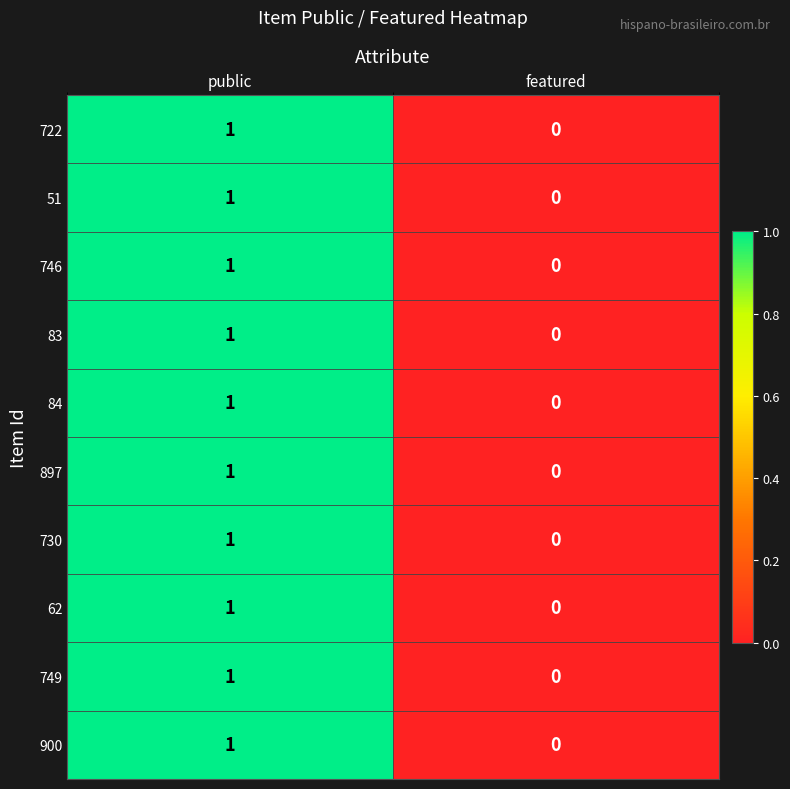

Is it true that 62 equals 1 at public?

True